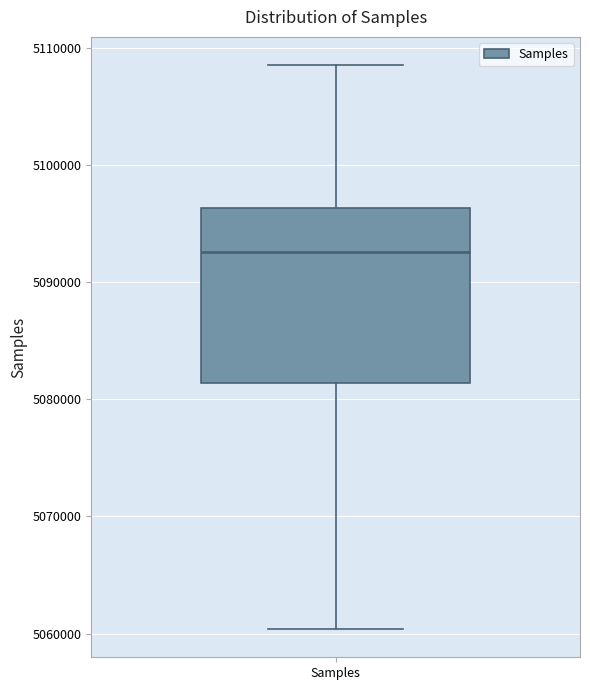

Read this box plot against the y-axis: the position of the median line, the range covered by the box, and the ends of both whiskers. The values are not printed on the chart, so give them approximately, as read against the axis.

median 5093000, box 5081000 to 5096000, whiskers 5060000 to 5109000